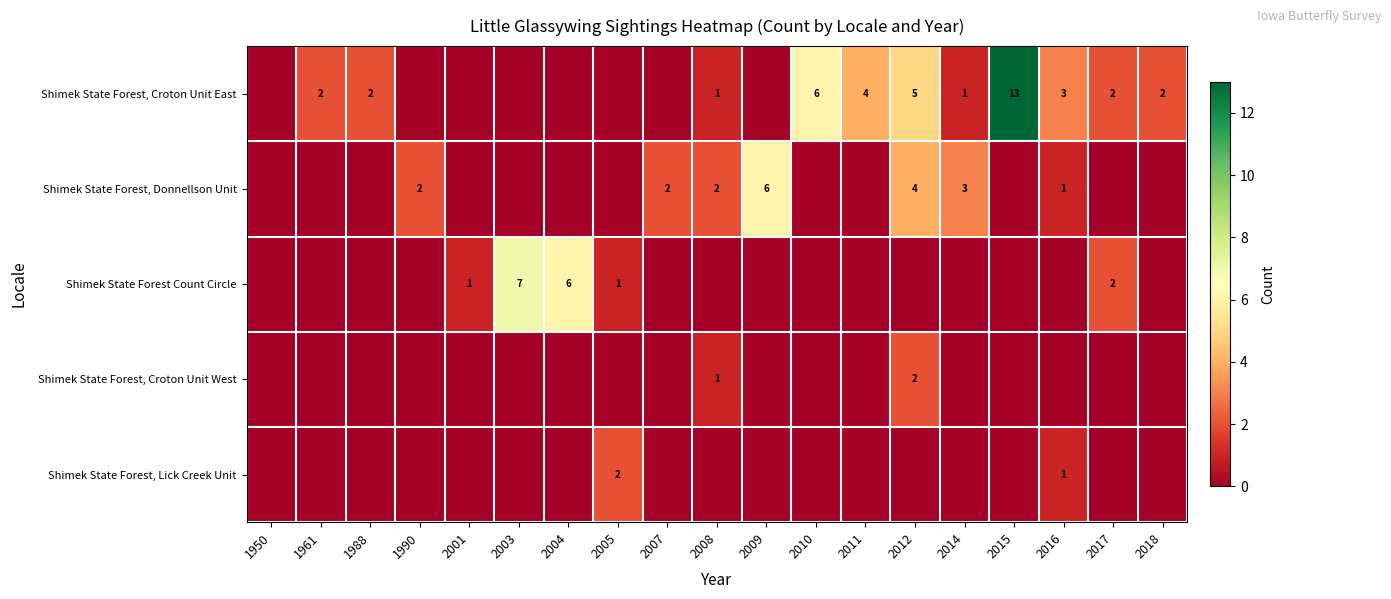

True or false: Shimek State Forest, Donnellson Unit has a value of 1 at 2016.

True